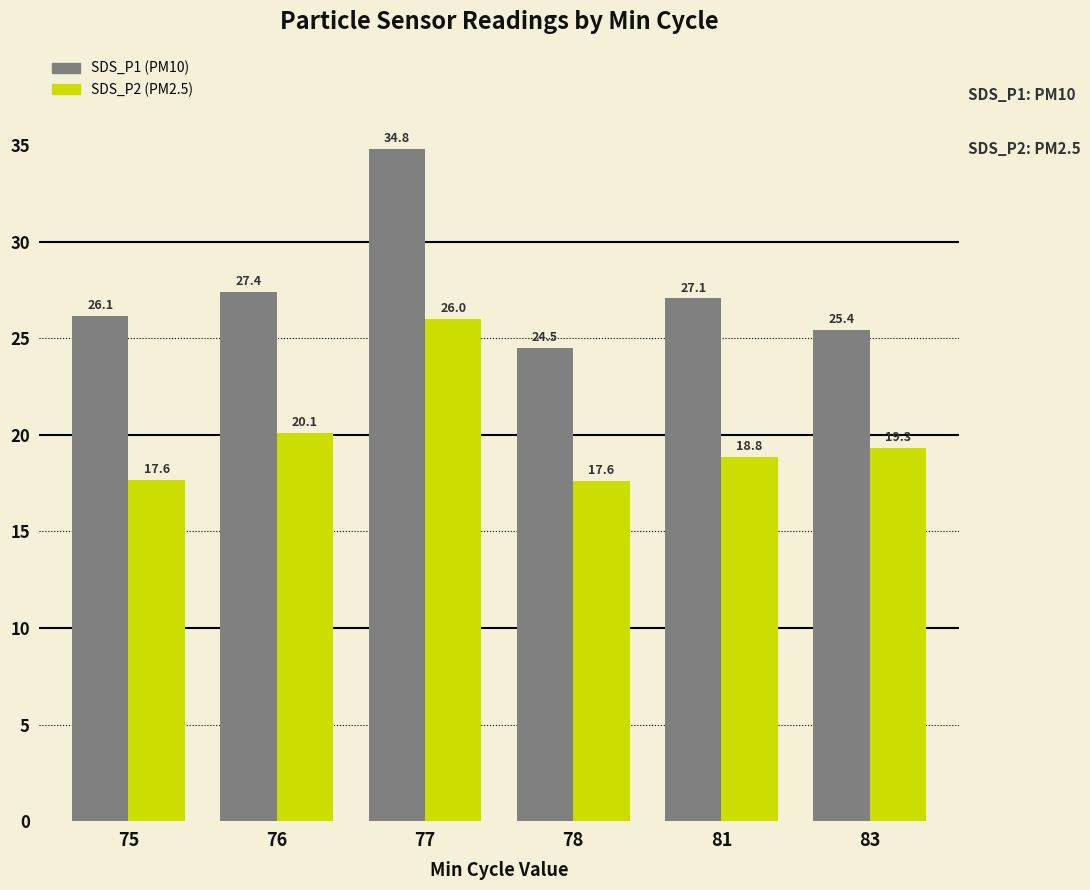

Read the SDS_P2 (PM2.5) value at 77.

26.0